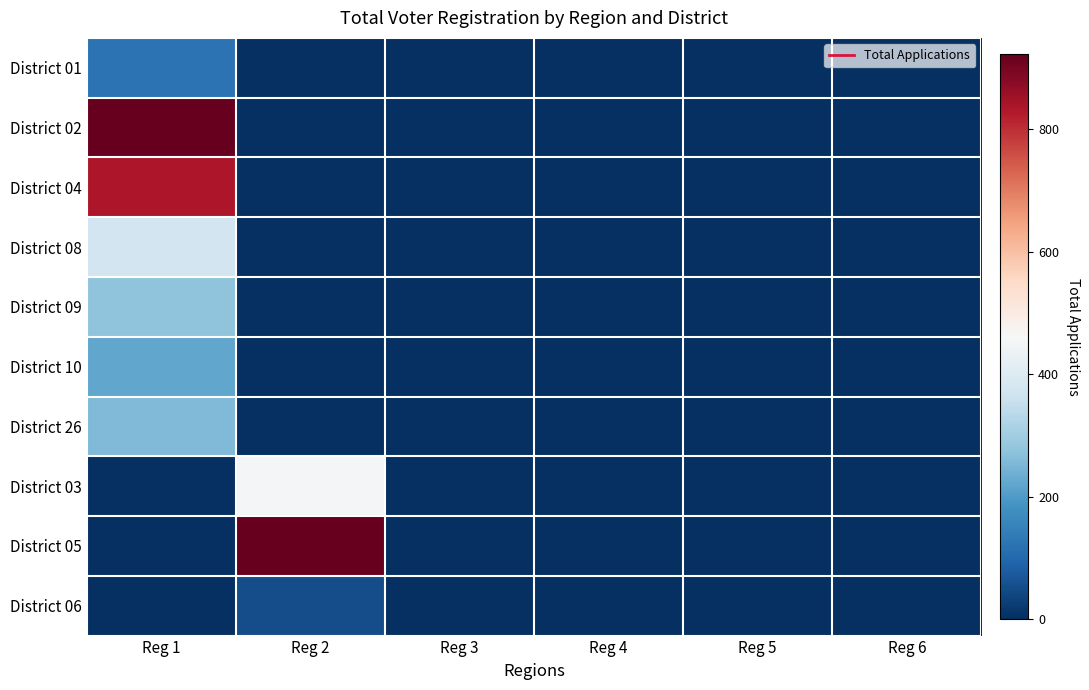

What is the greatest value displayed?

922